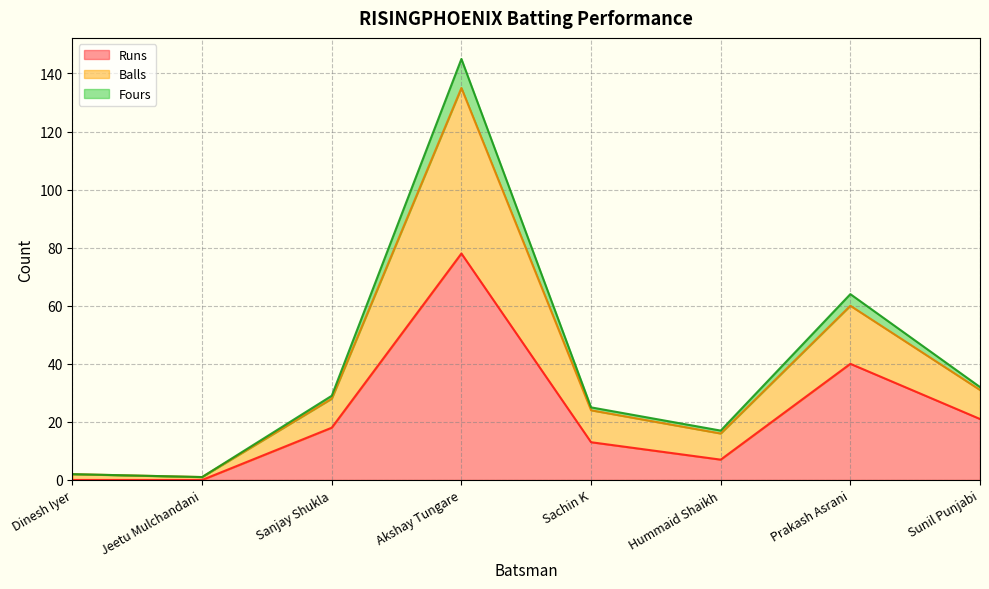

Is it true that Runs equals 7 at Hummaid Shaikh?

True